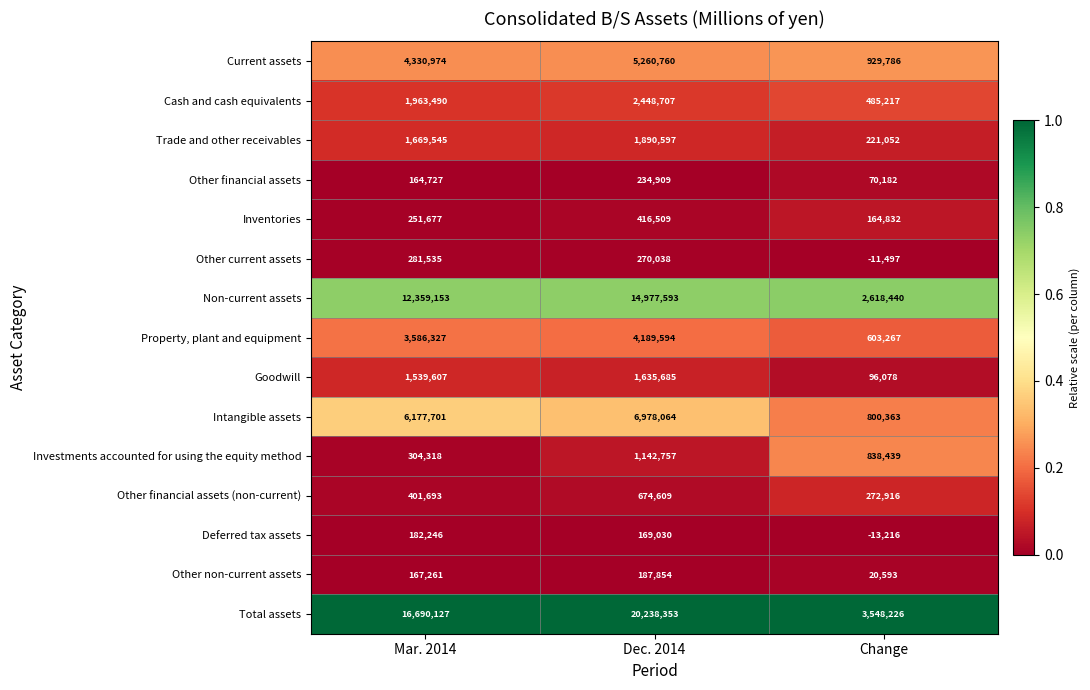

Which category has the lowest value across all series?

Change